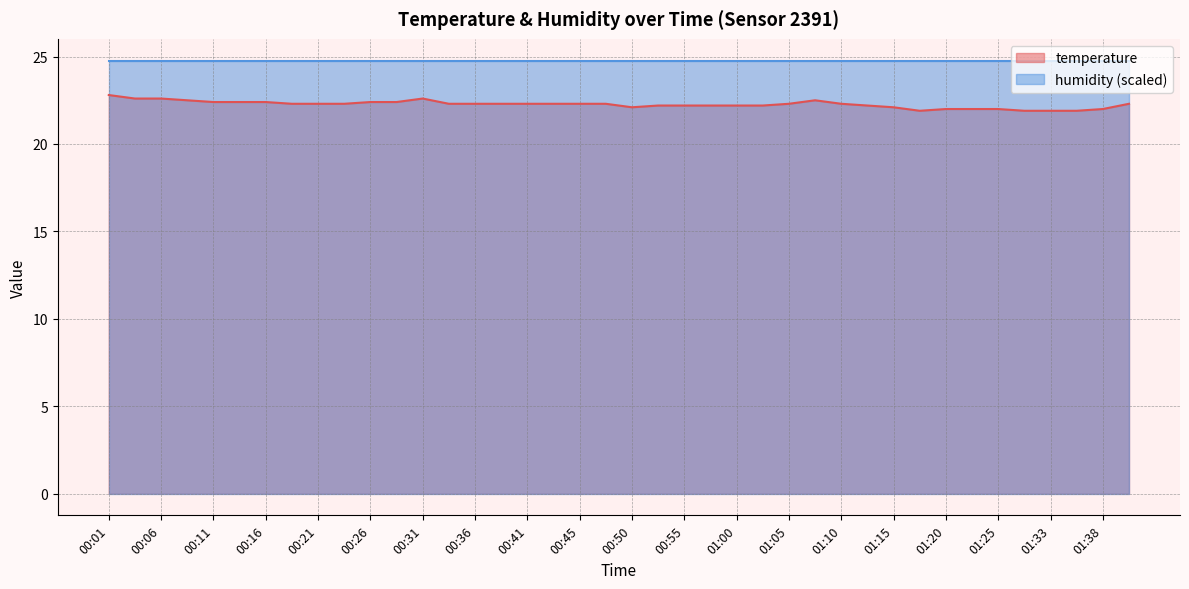

What is the difference between the second highest and second lowest values?

0.7